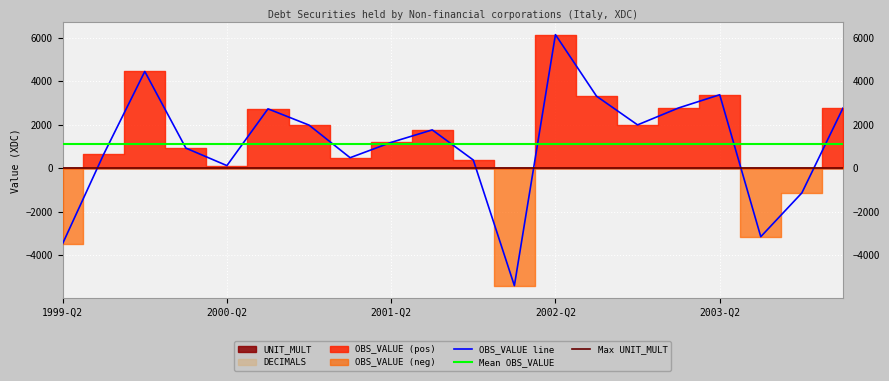

At which label does DECIMALS reach its minimum?

1999-Q2